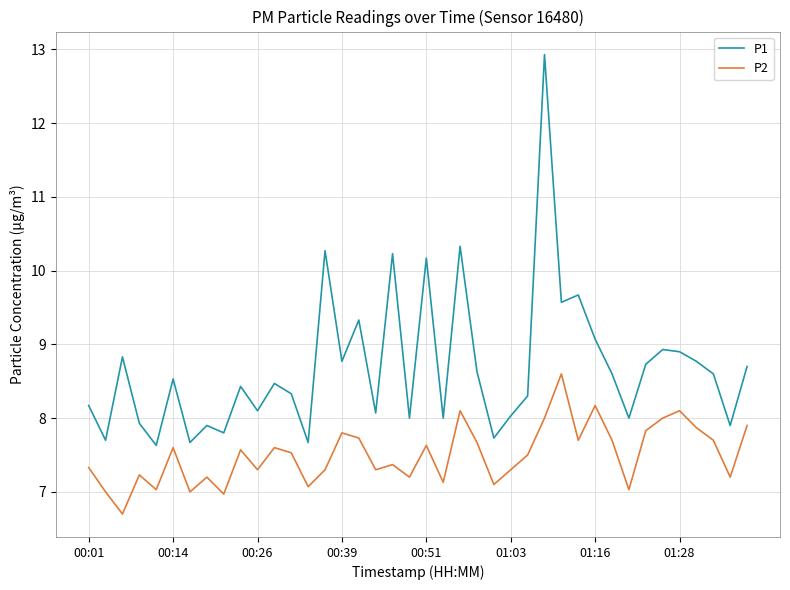

How many distinct data groups are displayed?

2